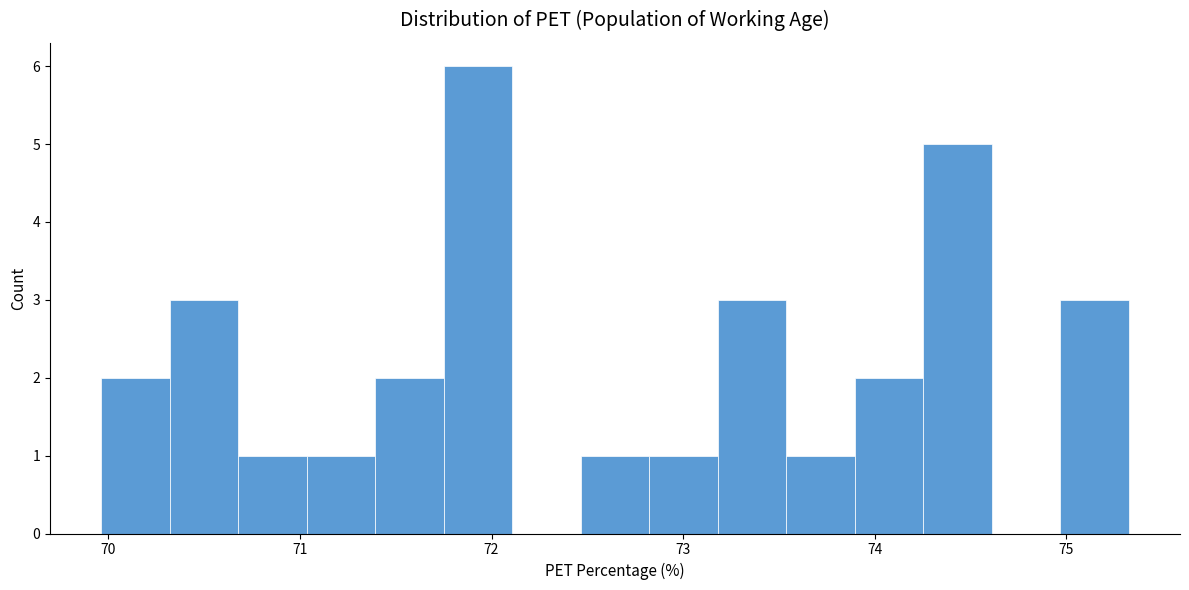

Read against the x-axis, roughly where is the centre of the tallest bar?

71.9